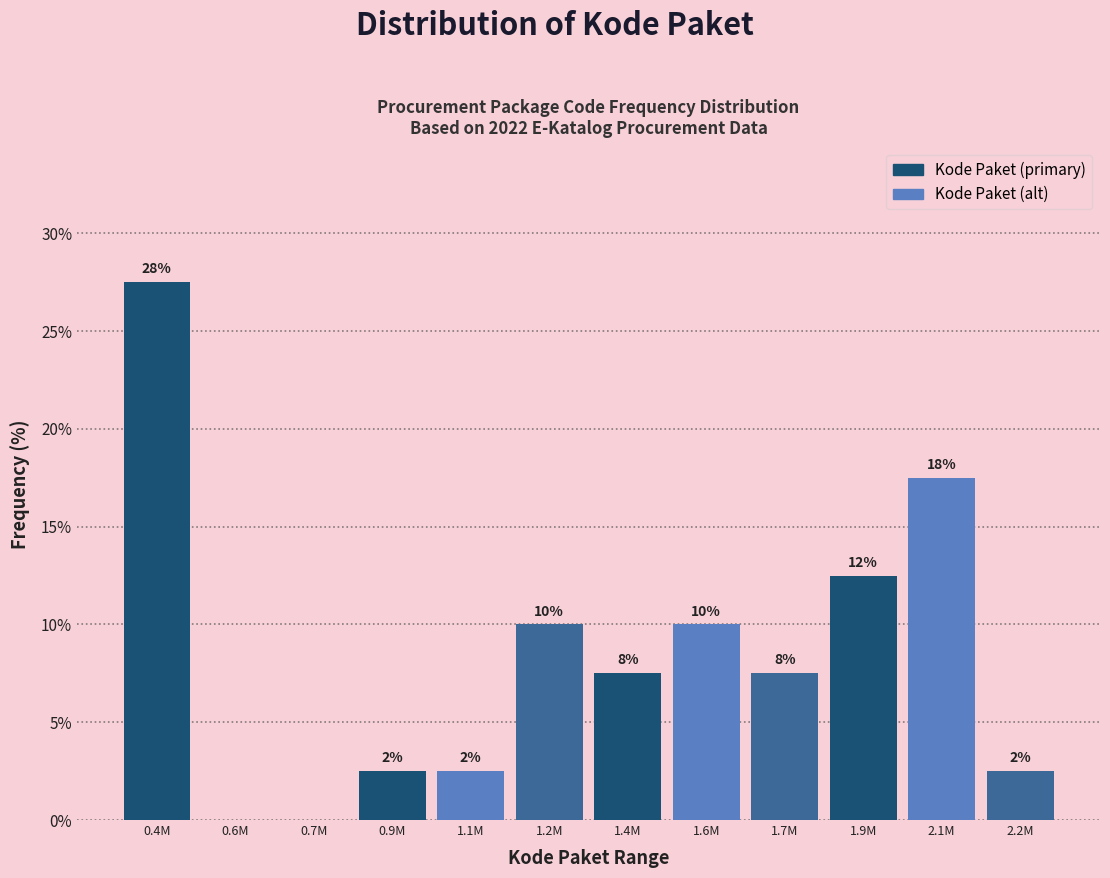

Are the bars horizontal?

No